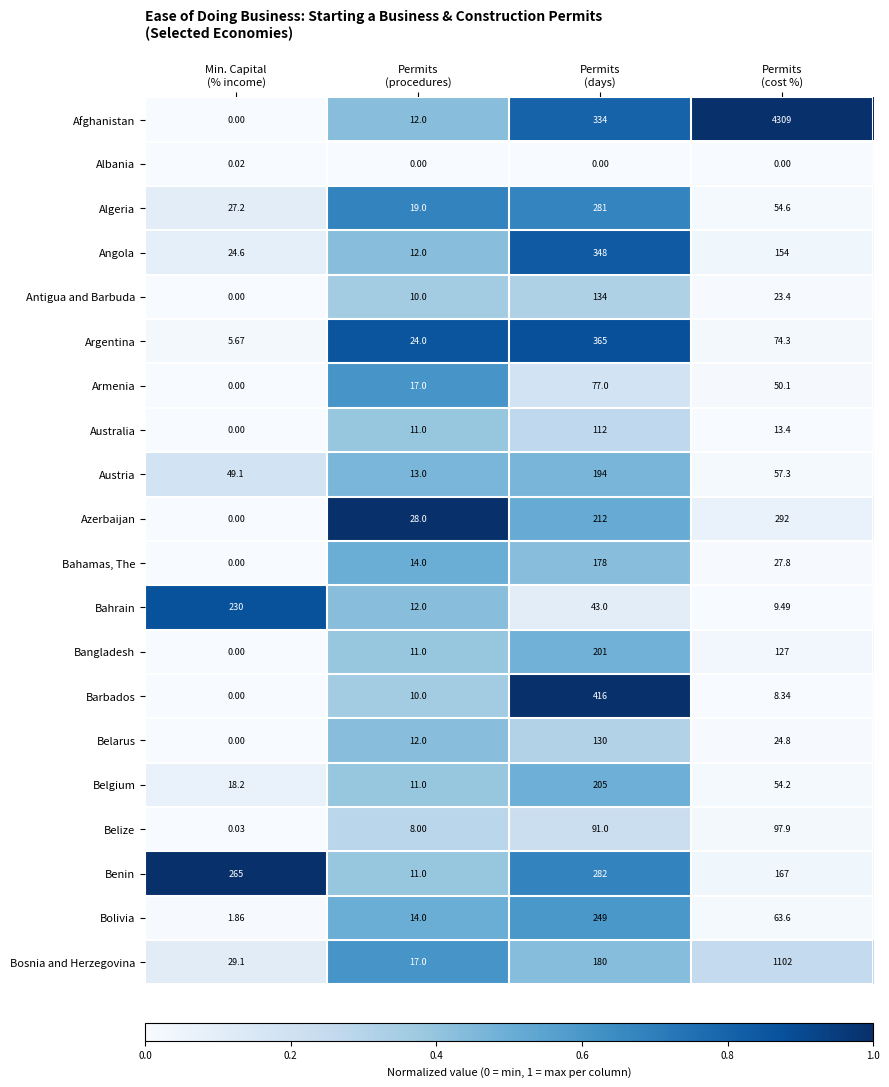

Which series has the widest spread of values?

Afghanistan